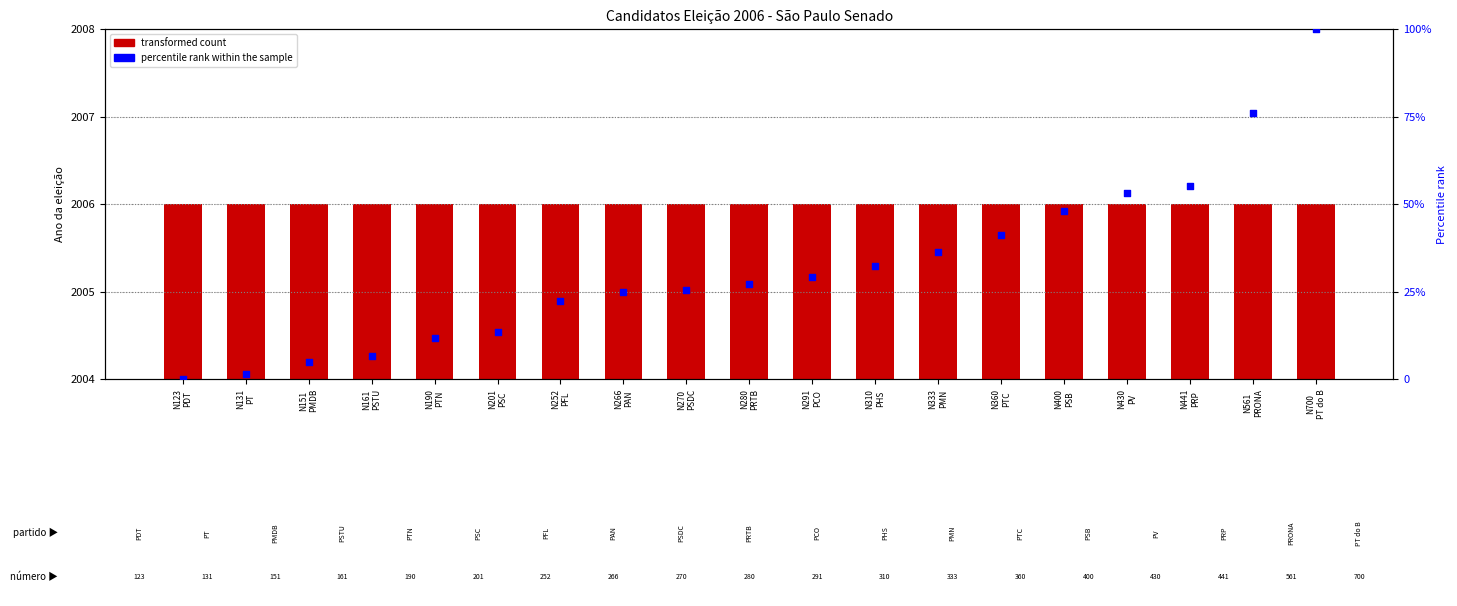

What are all the series names shown in the legend?

transformed count, percentile rank within the sample